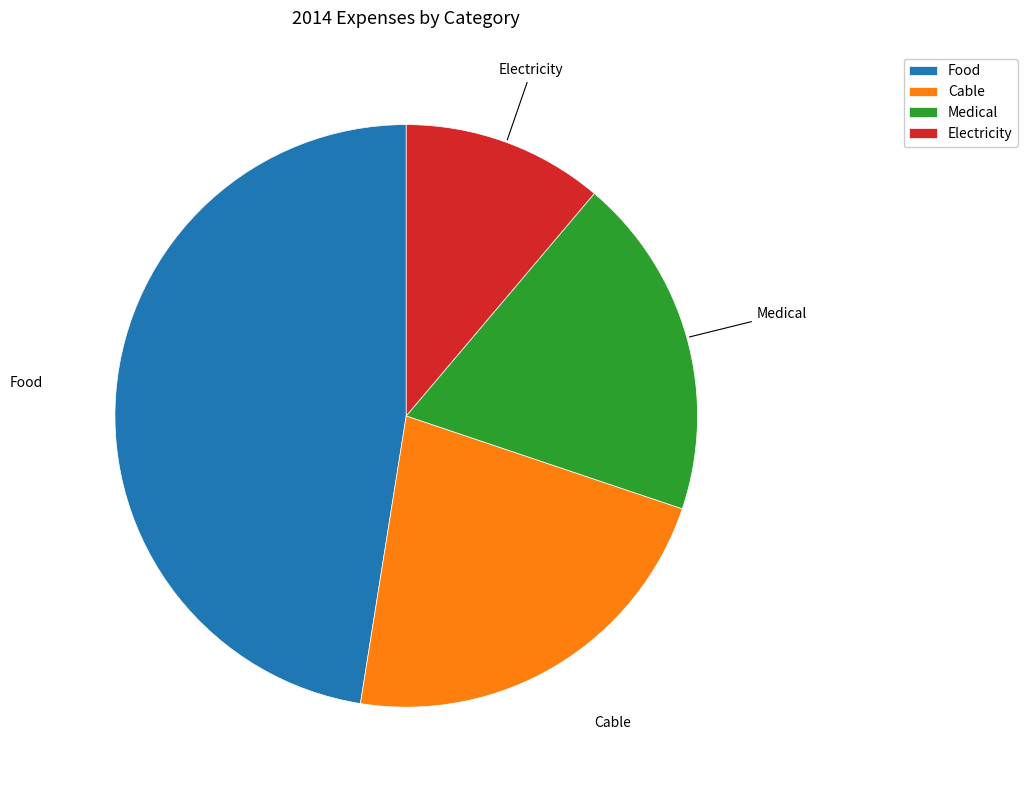

How many slices are in this pie chart?

4